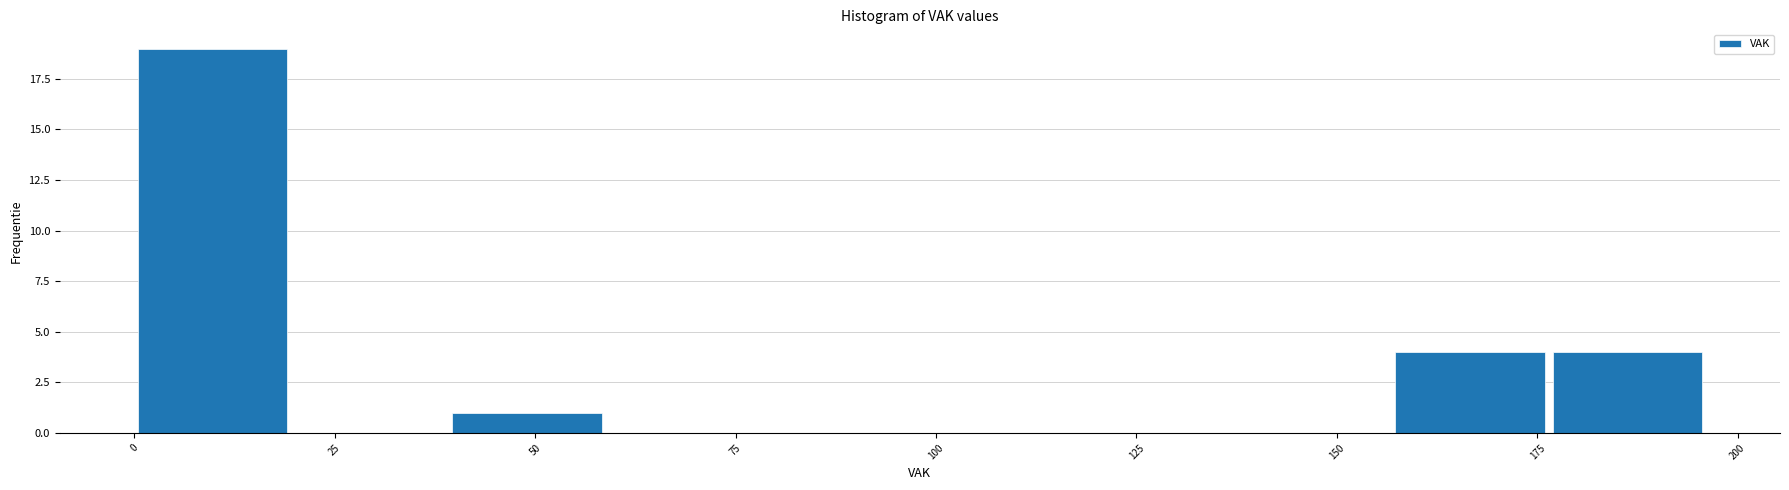

Around what value on the x-axis is the tallest bar? Give the approximate position of its centre, as read against the axis.

10